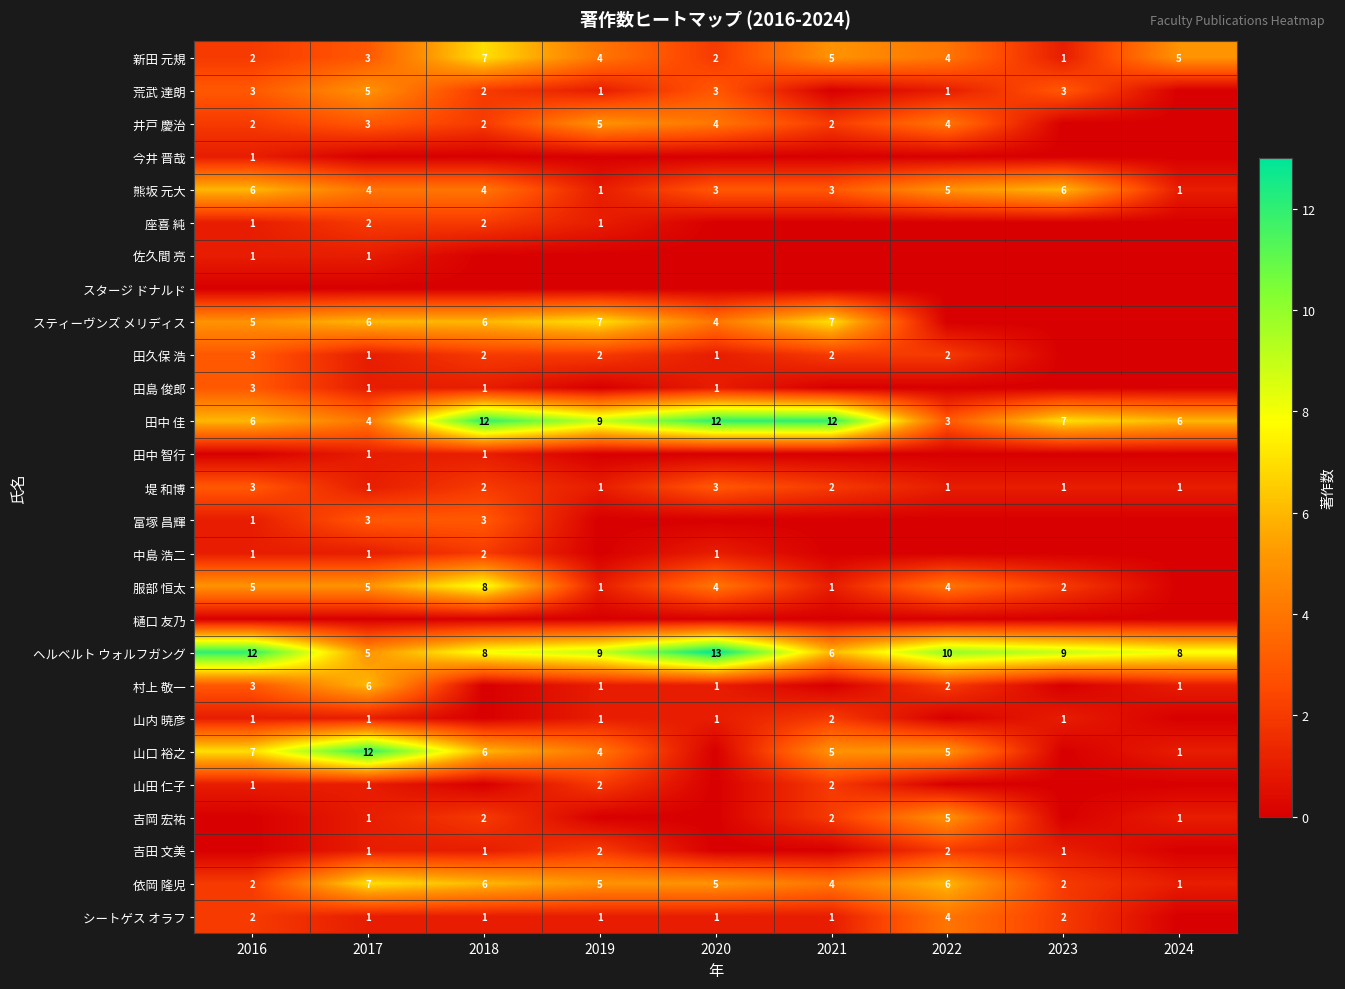

What is the total value across all series at 2021?

56